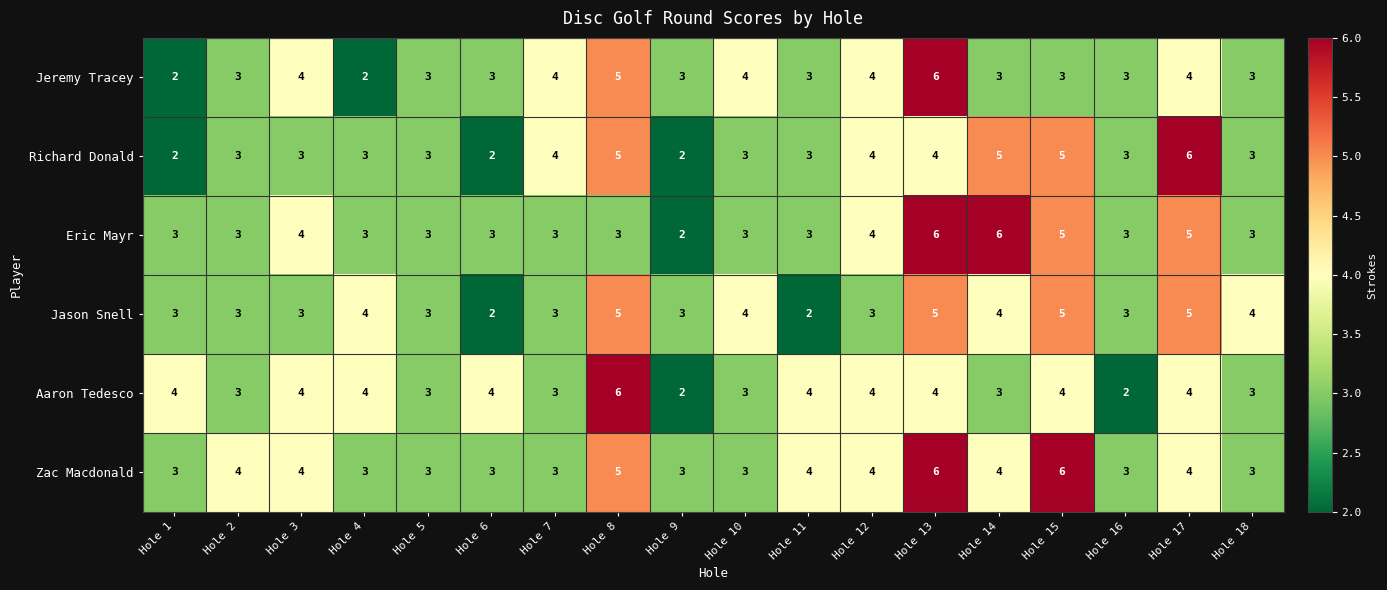

What is the greatest value displayed?

6